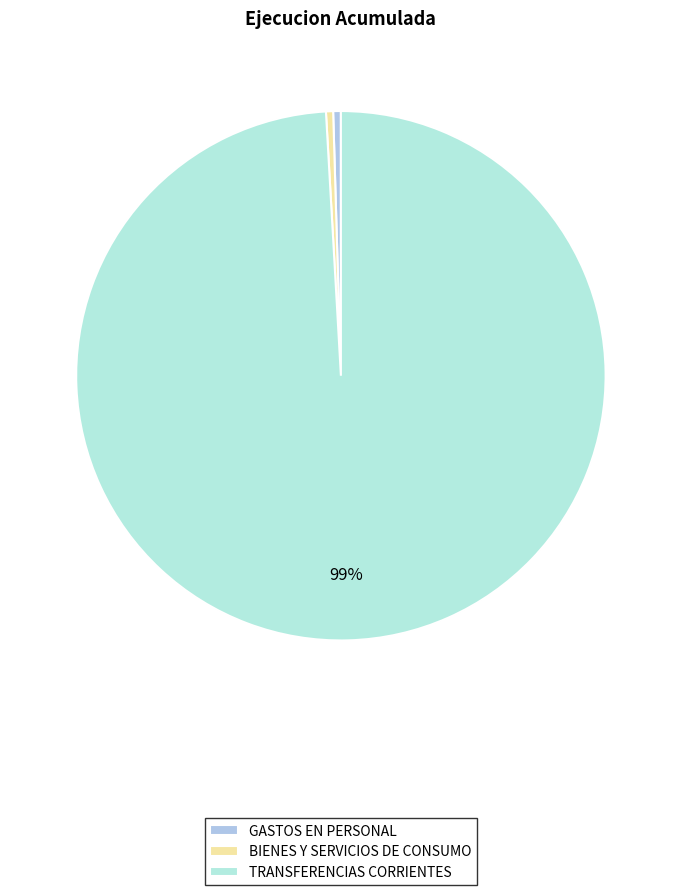

What portion of the pie excludes TRANSFERENCIAS CORRIENTES?

0.9%